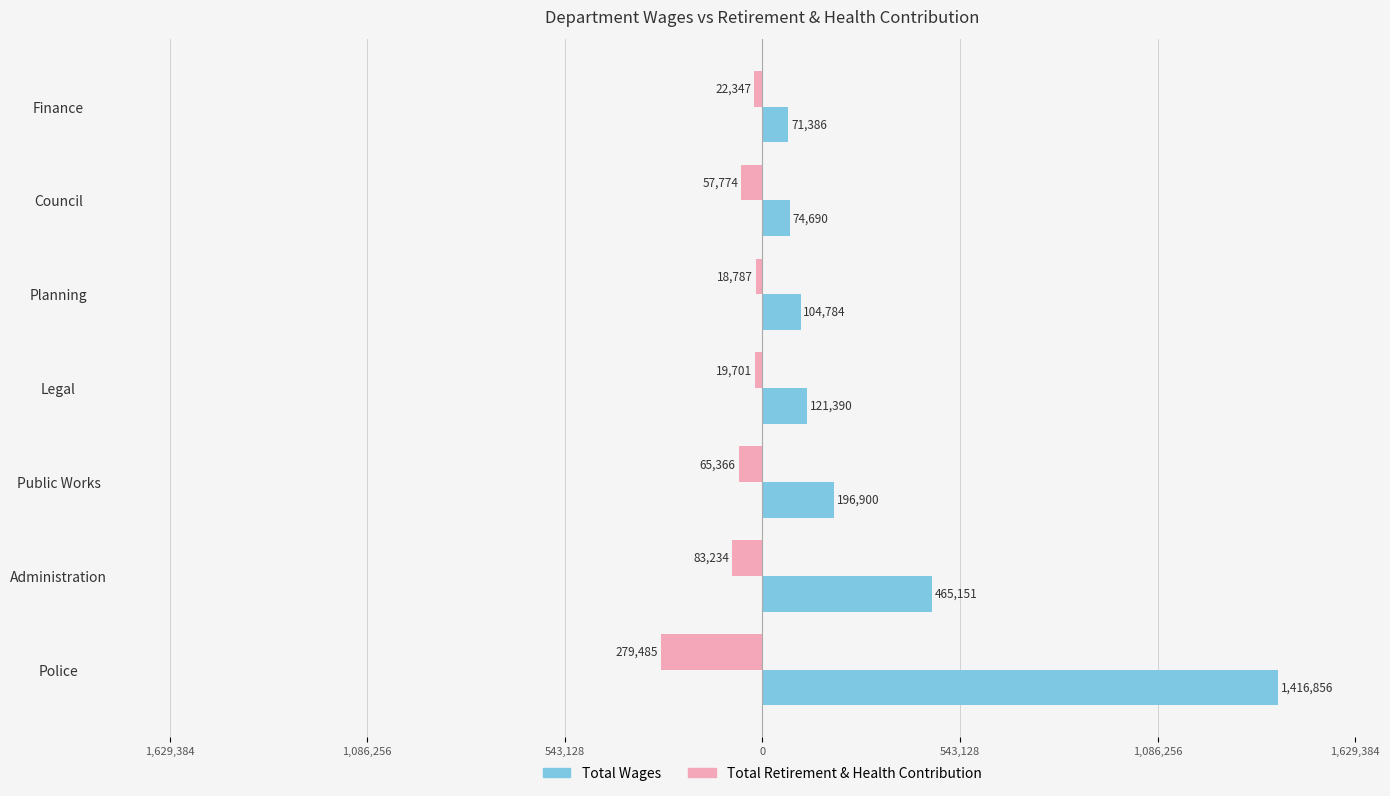

What is the highest value of the Total Retirement & Health Contribution series?

-18787